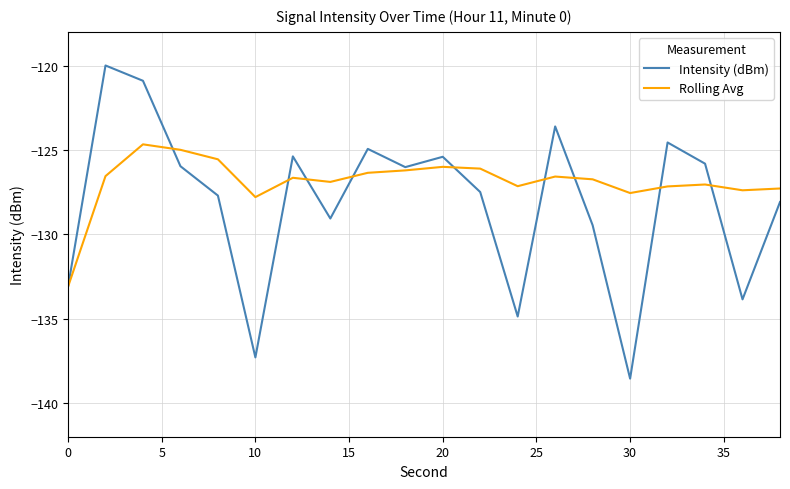

Which series has the largest range (max minus min)?

Intensity (dBm)